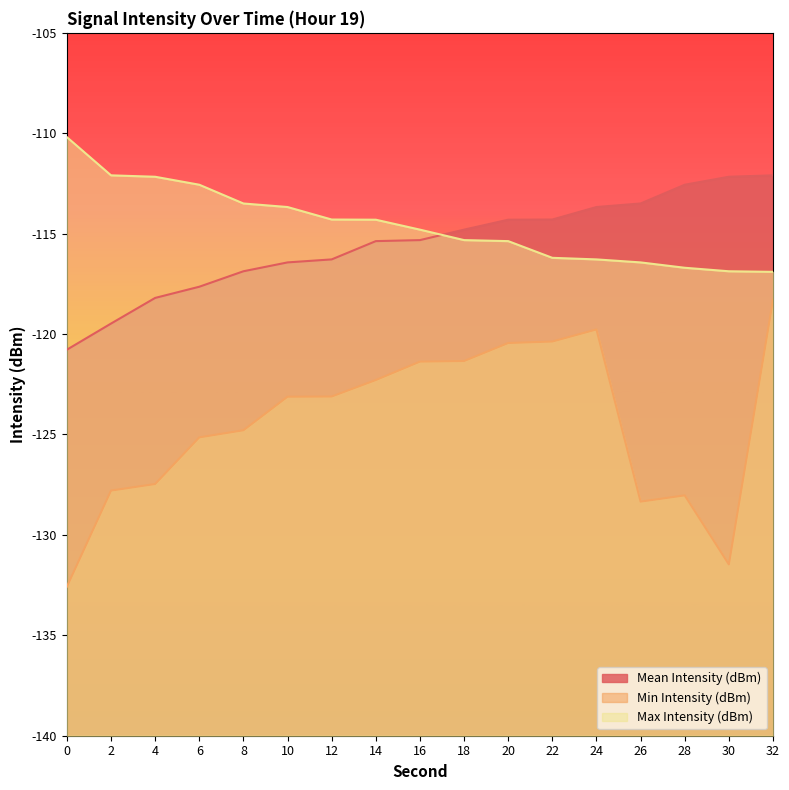

Does the chart display data point markers on the line(s)?

No